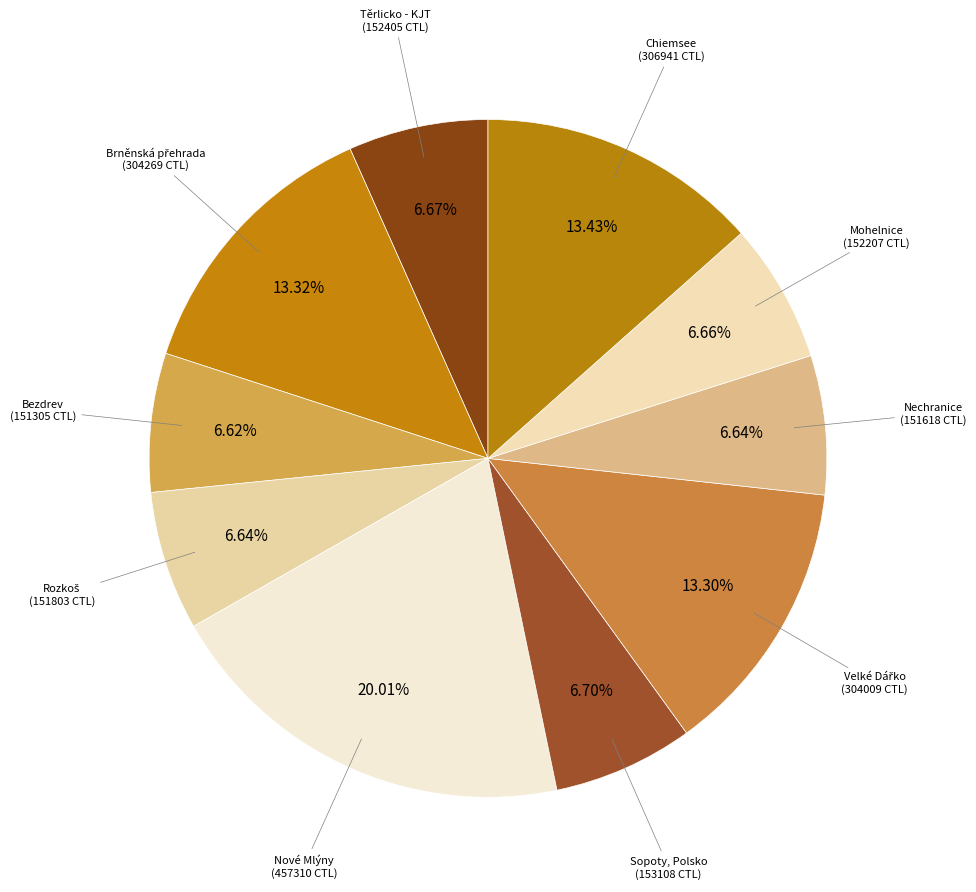

How many slices are in this pie chart?

10